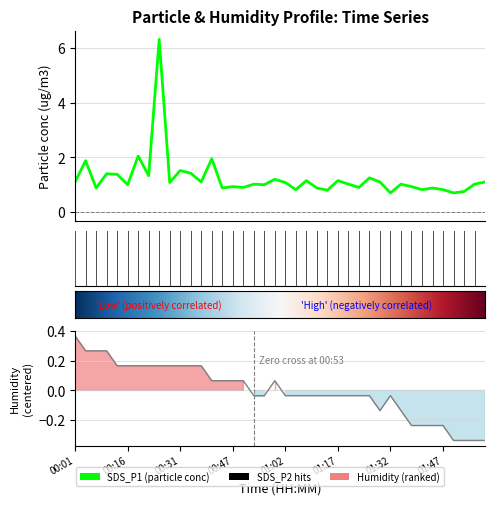

What is the value of the SDS_P1 point at the 15th from the left?

0.9